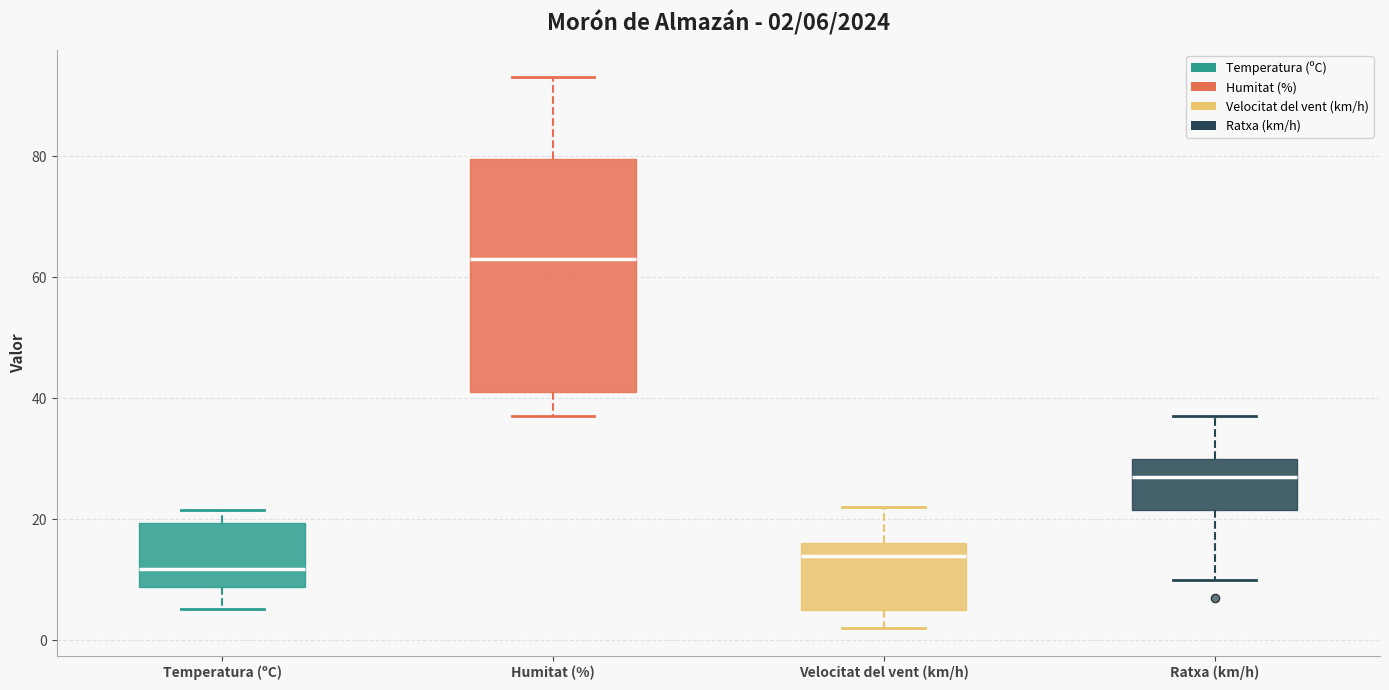

Which box has the lowest median line?

Temperatura (ºC)